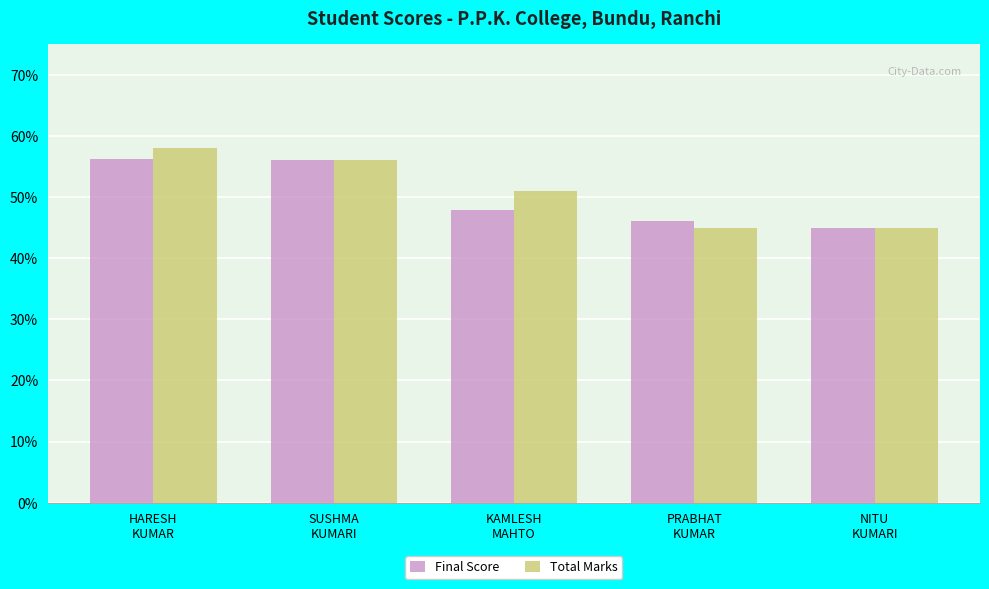

What is the difference between the second highest and minimum values in the Total Marks series?

11.0